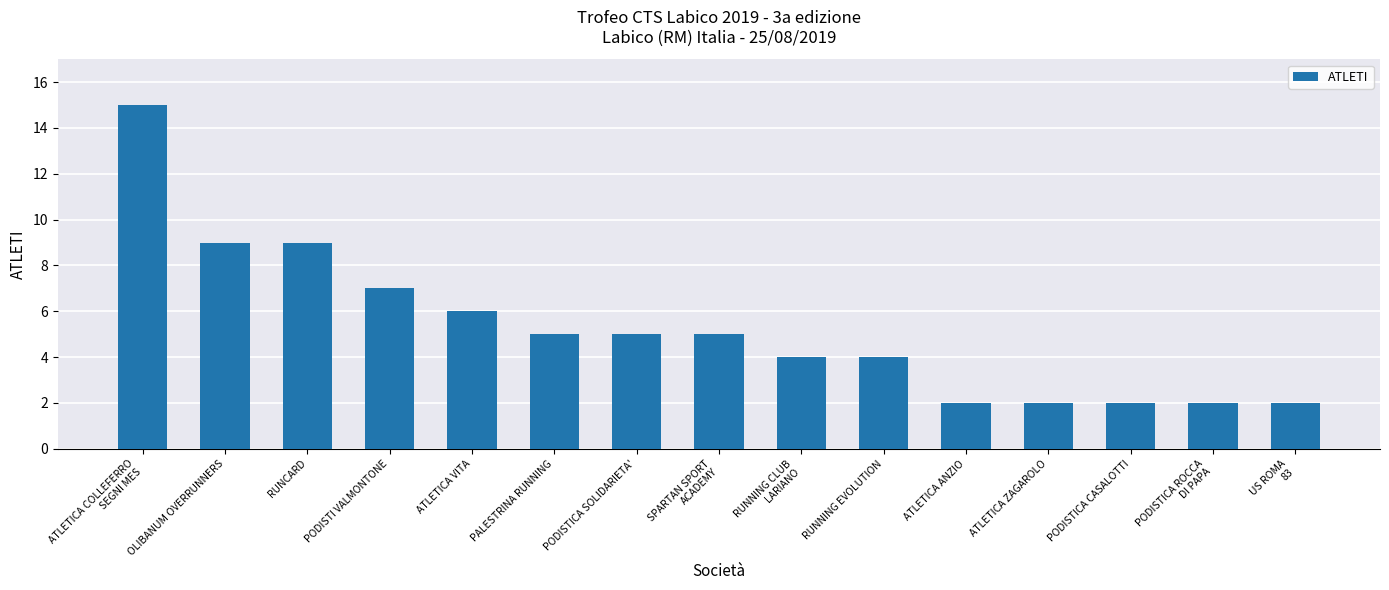

What is the value of the 4th bar from the left?

7